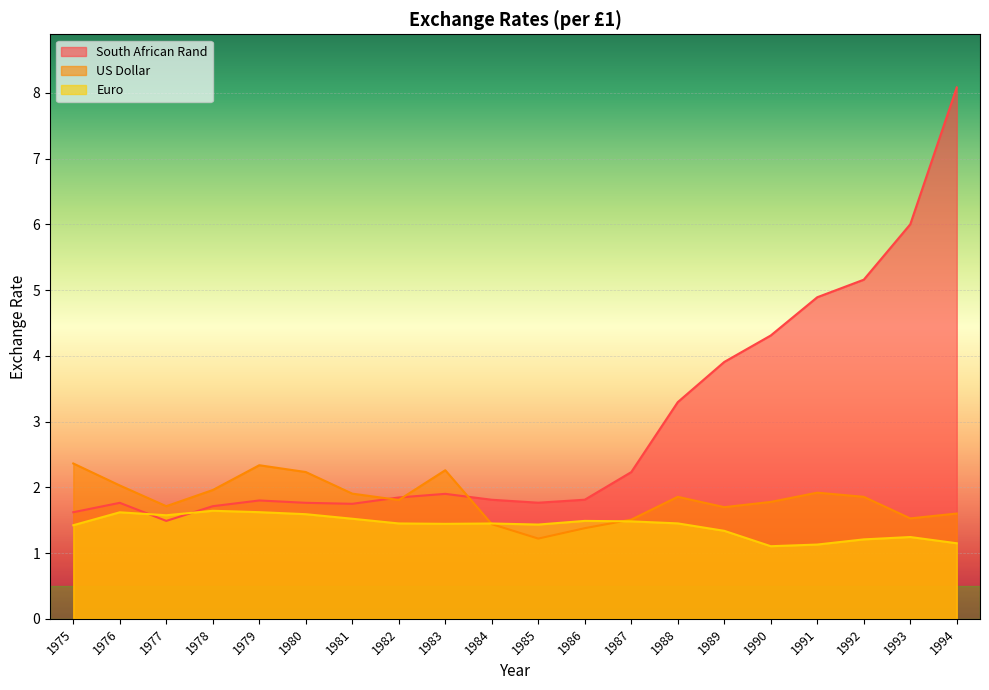

Between which two adjacent categories do South African Rand and US Dollar first intersect?

1981 and 1982